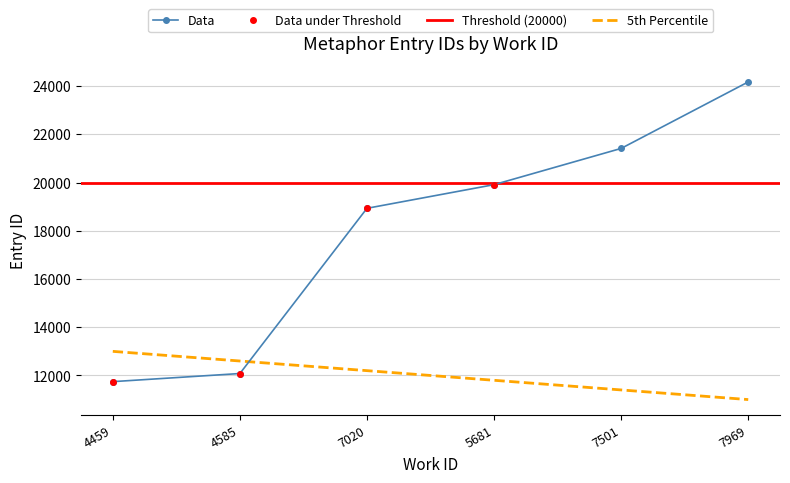

Rank the categories by value from lowest to highest.

4459, 4585, 7020, 5681, 7501, 7969